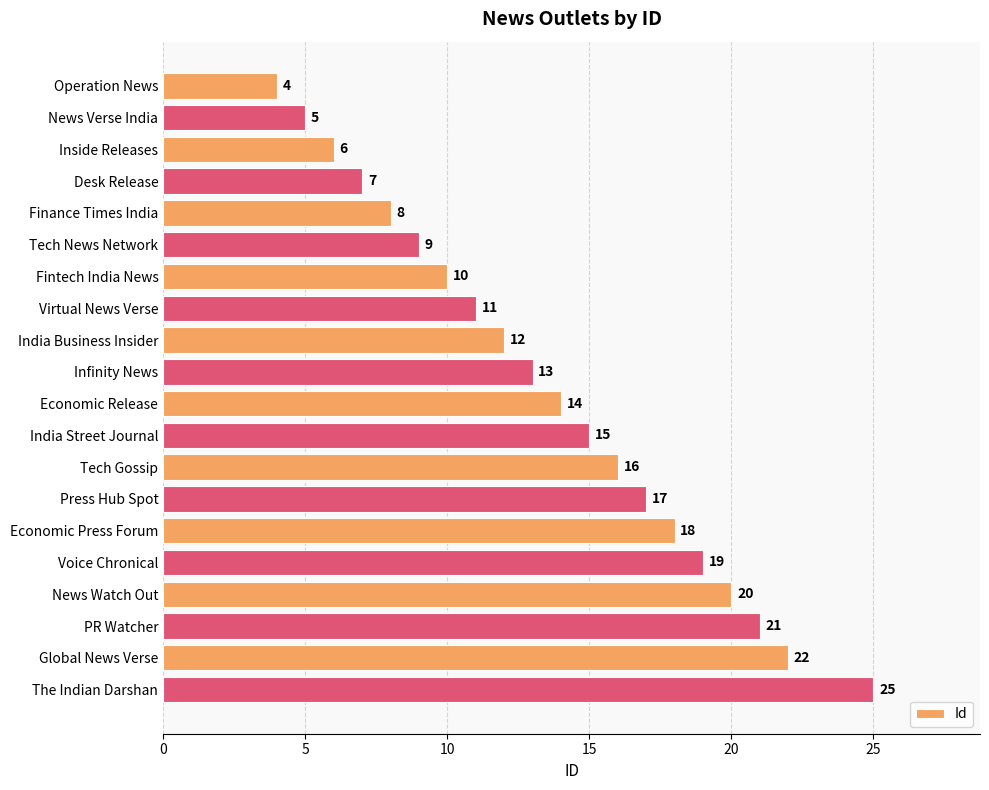

The value at Operation News is 4. True or false?

True